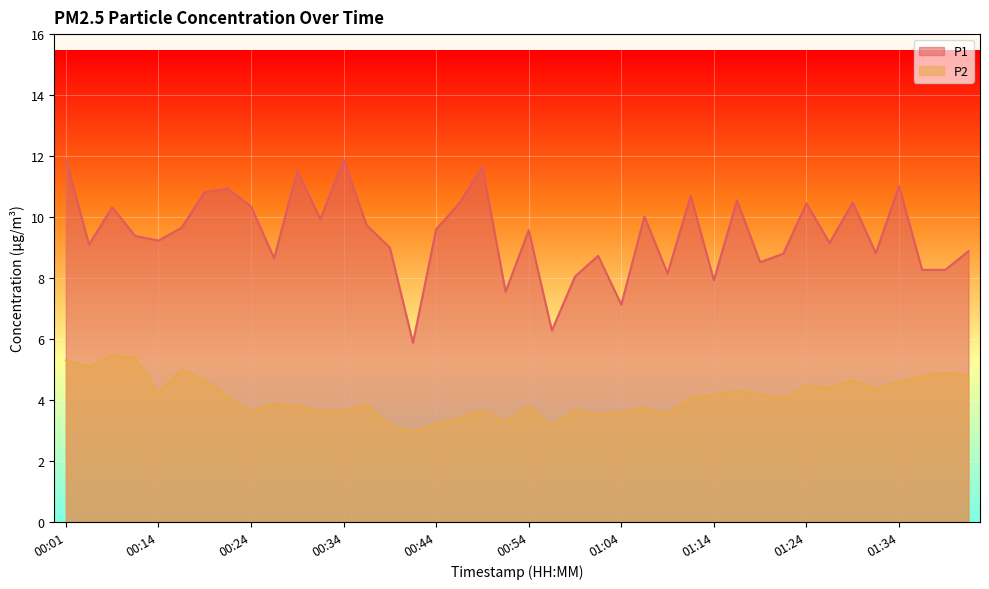

Is it true that P2 equals 1.7 at 00:21?

False